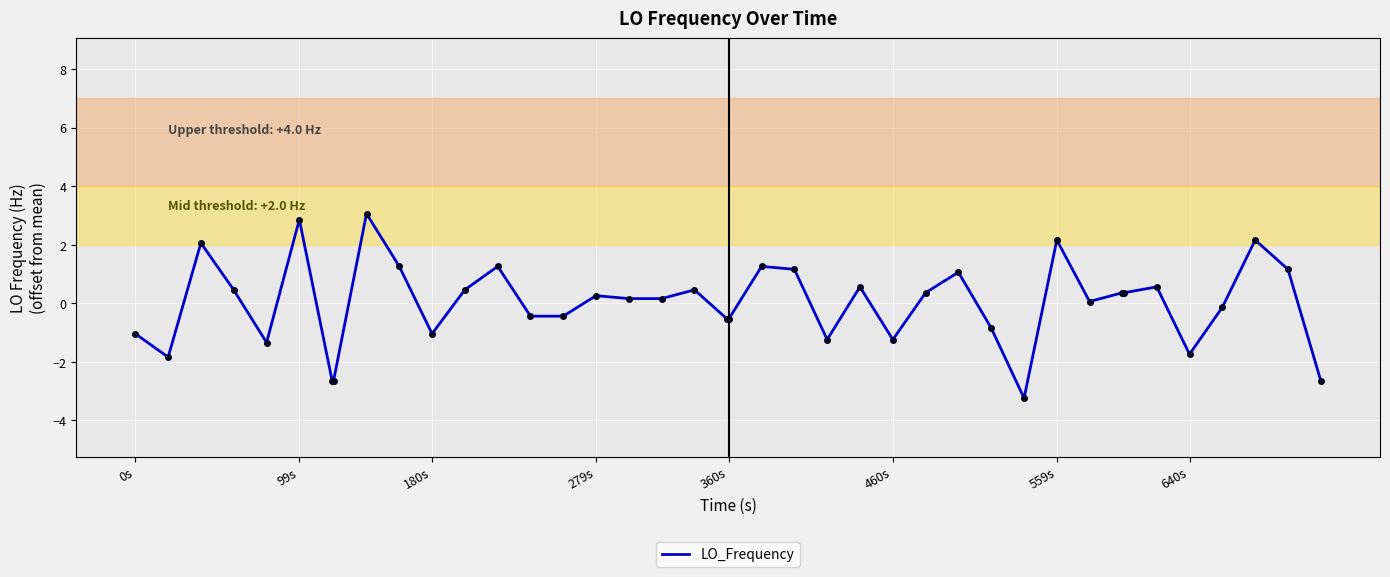

What is the difference between the maximum and minimum values?

6.3